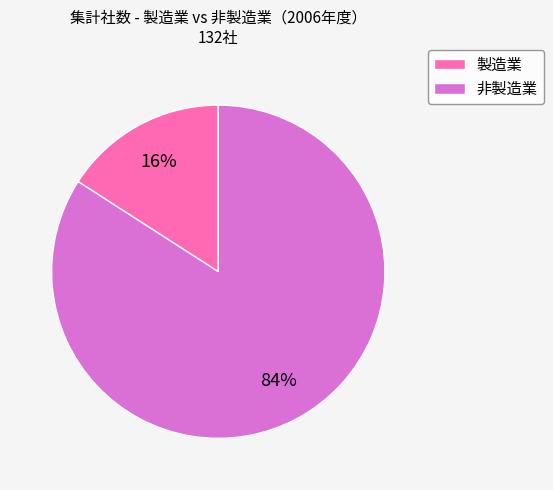

To the nearest percent, what is the average slice percentage?

50%